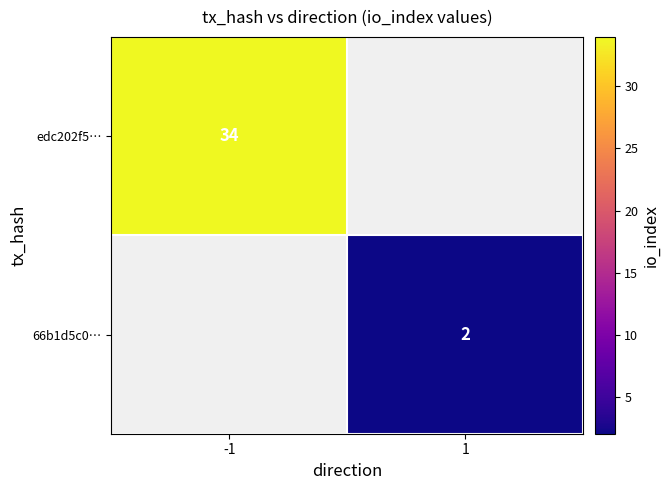

True or false: edc202f5… has a value of 9 at -1.

False